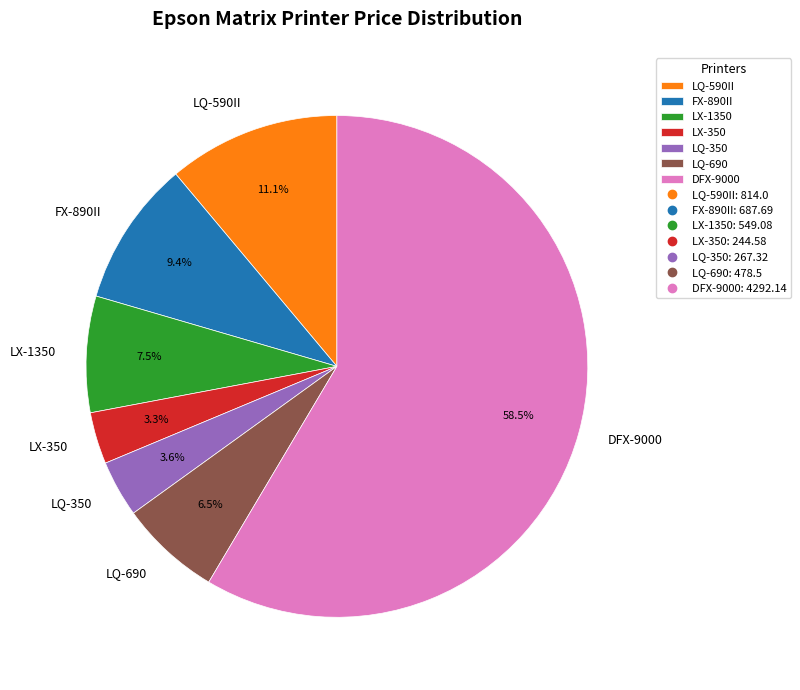

To the nearest percent, what percentage of the pie is LX-350?

3%